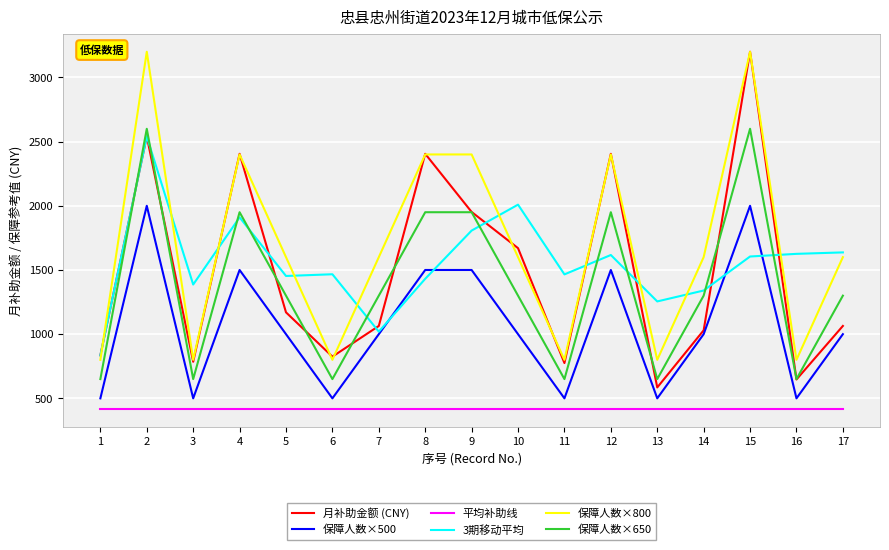

The value of 月补助金额 (CNY) at 5 is 1170.0. True or false?

True